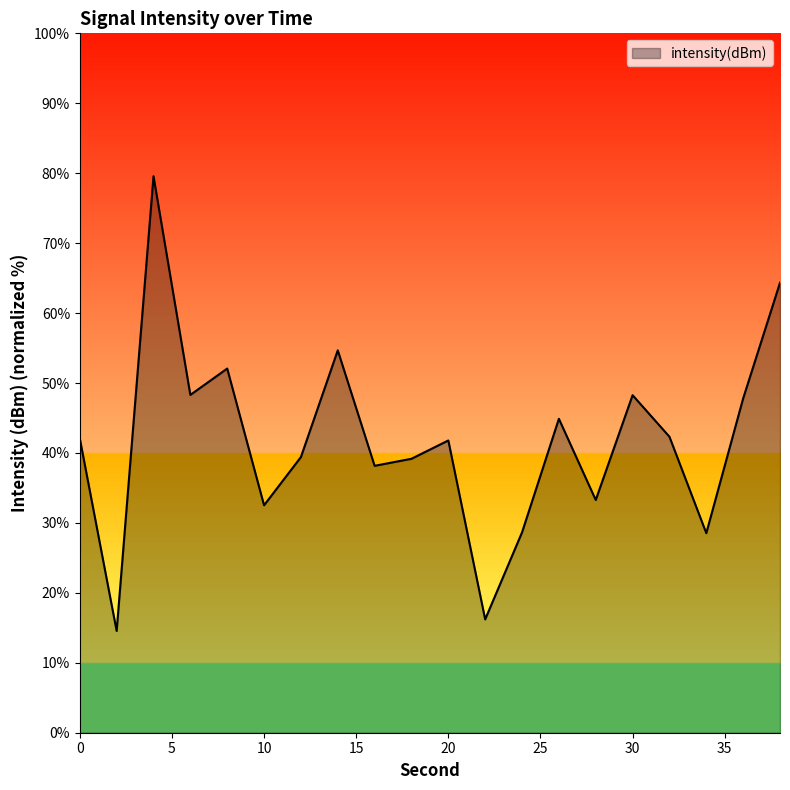

What is the difference between the maximum and minimum values?

65.0